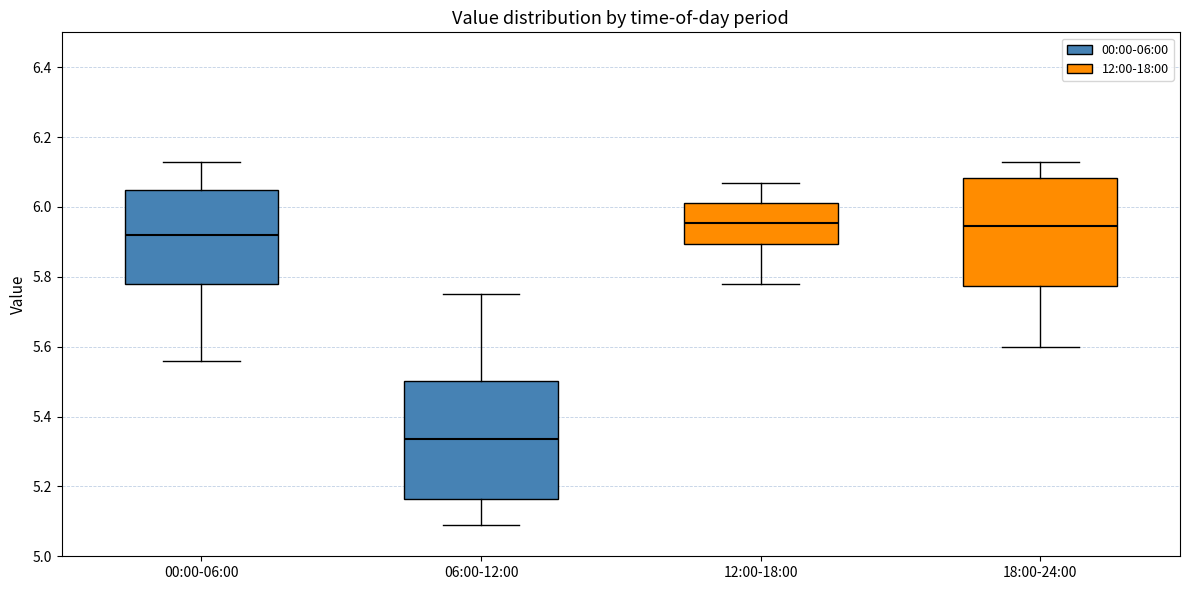

Which box is the tallest, from its lower edge to its upper edge?

06:00-12:00